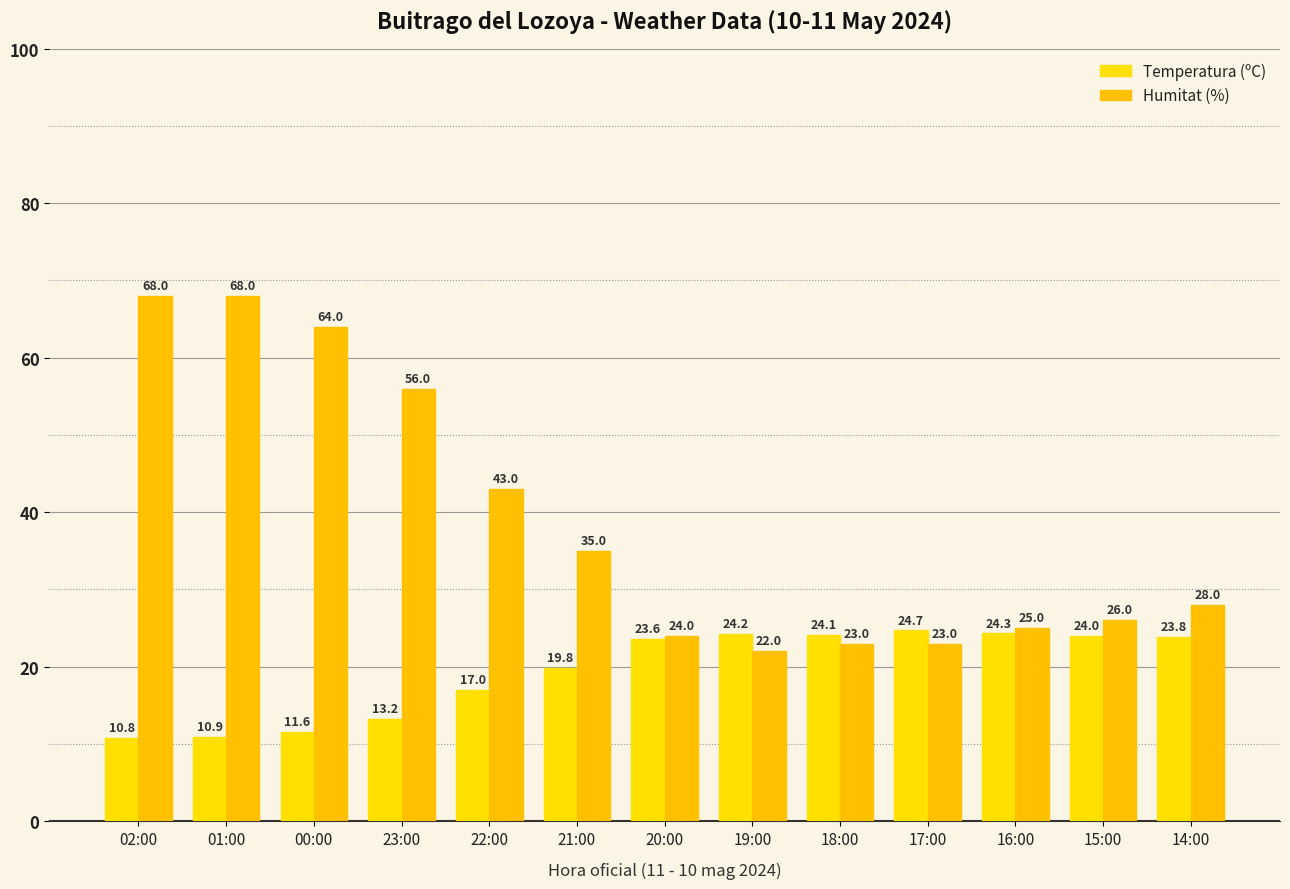

What is the value of the Humitat (%) bar at the 9th from the left?

23.0